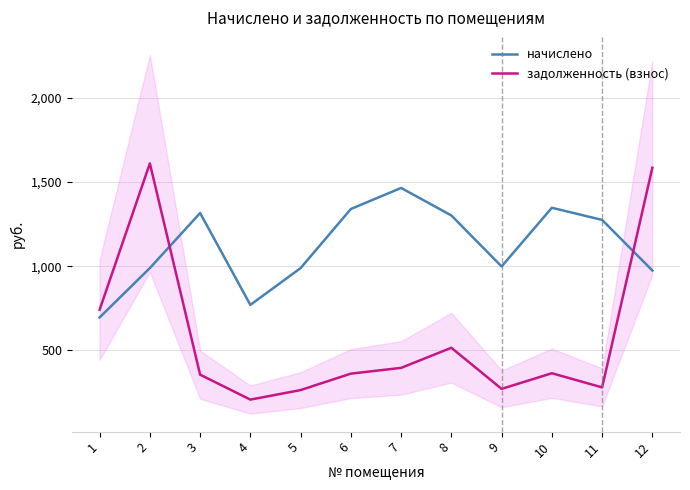

How many data points in задолженность (взнос) are above 365?

6